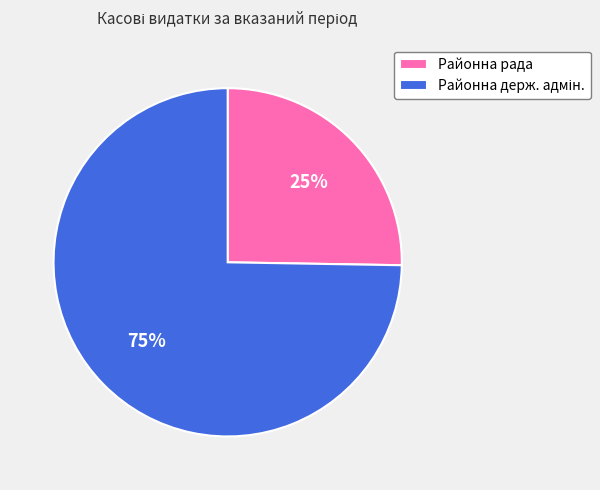

How many slices are in this pie chart?

2